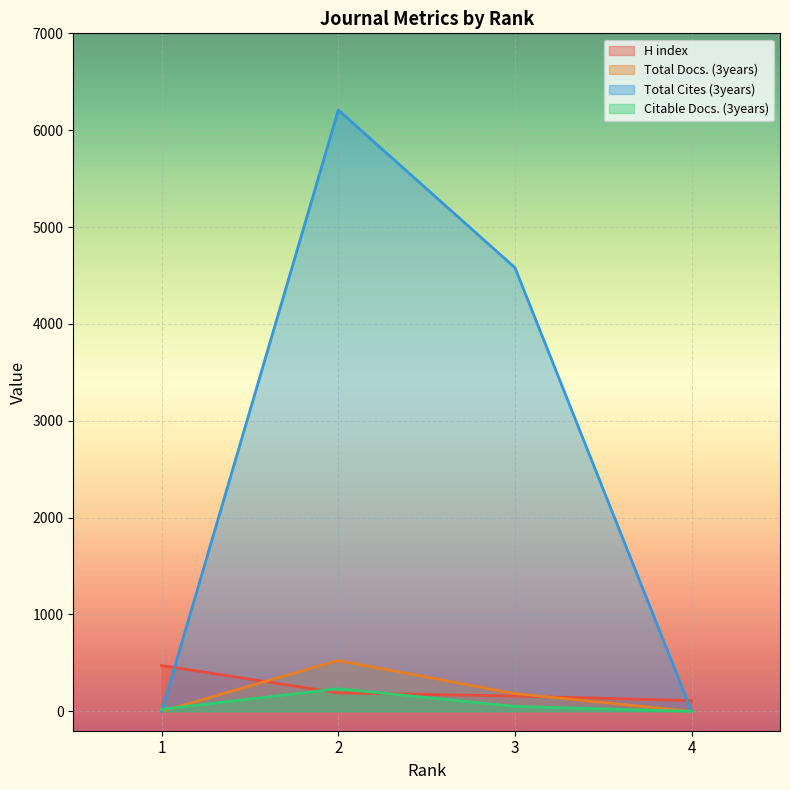

How many lines are shown in the chart?

4